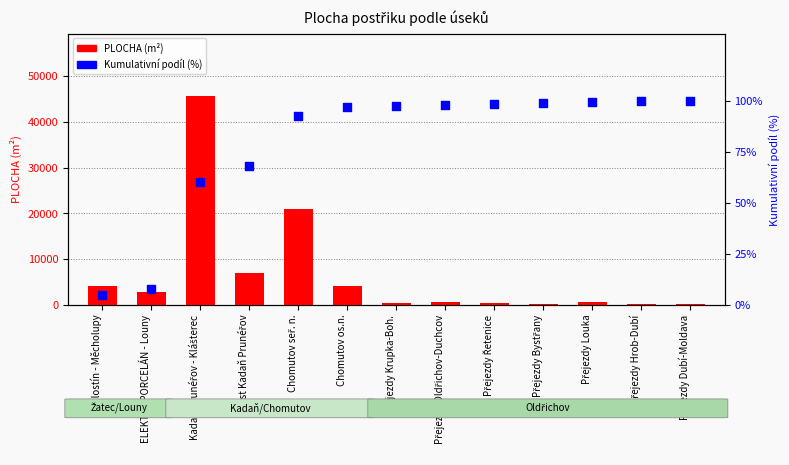

At which category is the sum across all series the highest?

Kadaň-Prunéřov - Klášterec